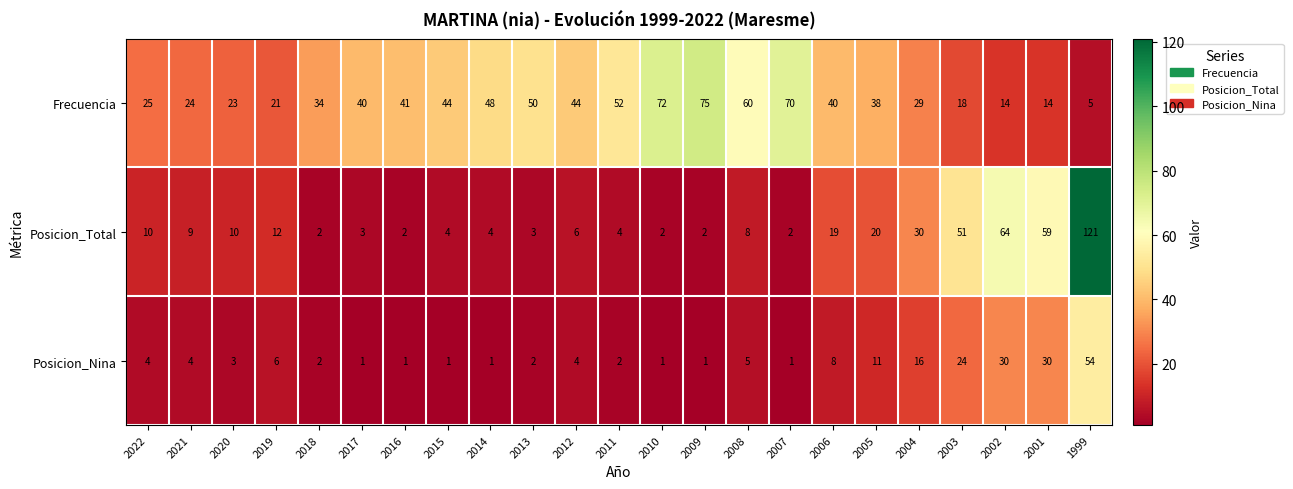

What is the total value across all series at 2020?

36